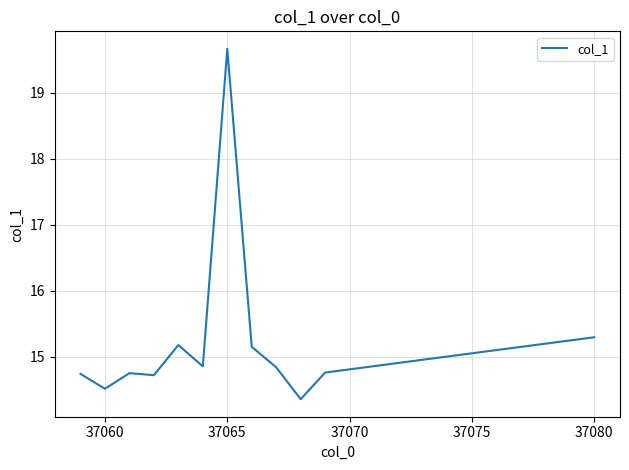

What is the greatest value displayed?

19.7